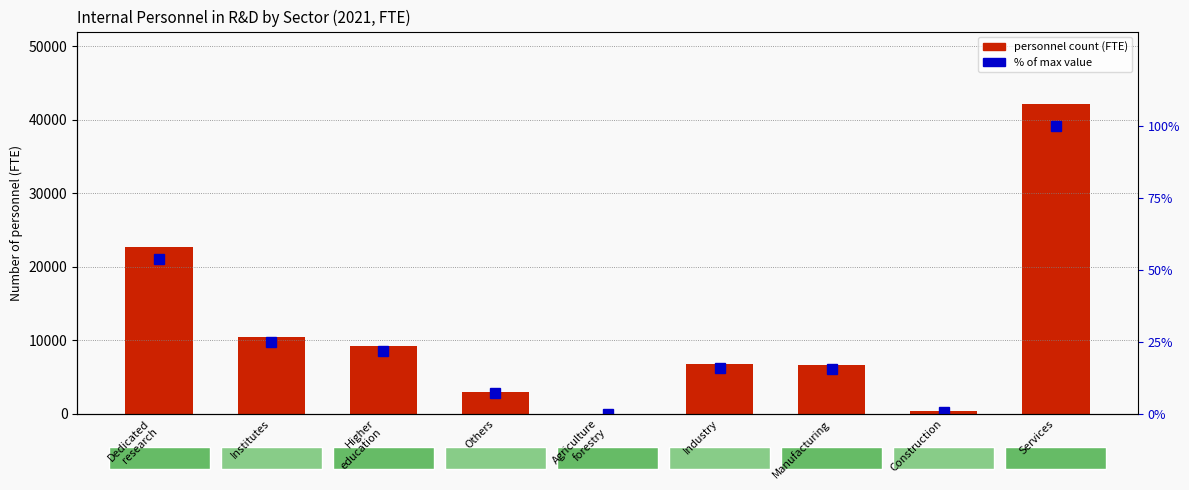

What is the total value across all series at Others?

3009.1